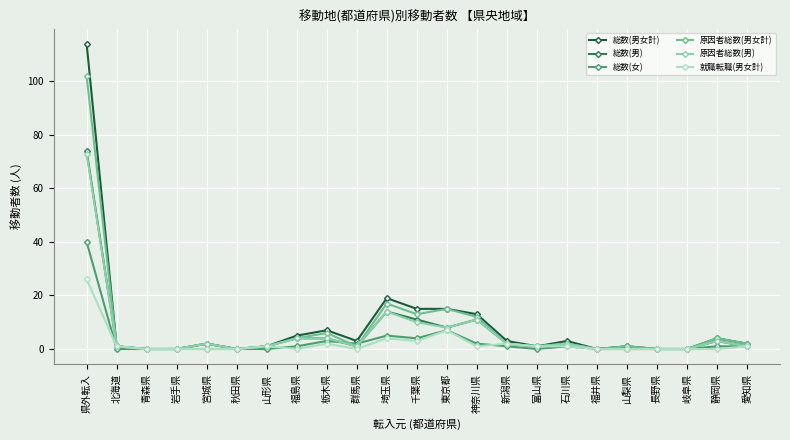

Does the chart display data point markers on the line(s)?

Yes